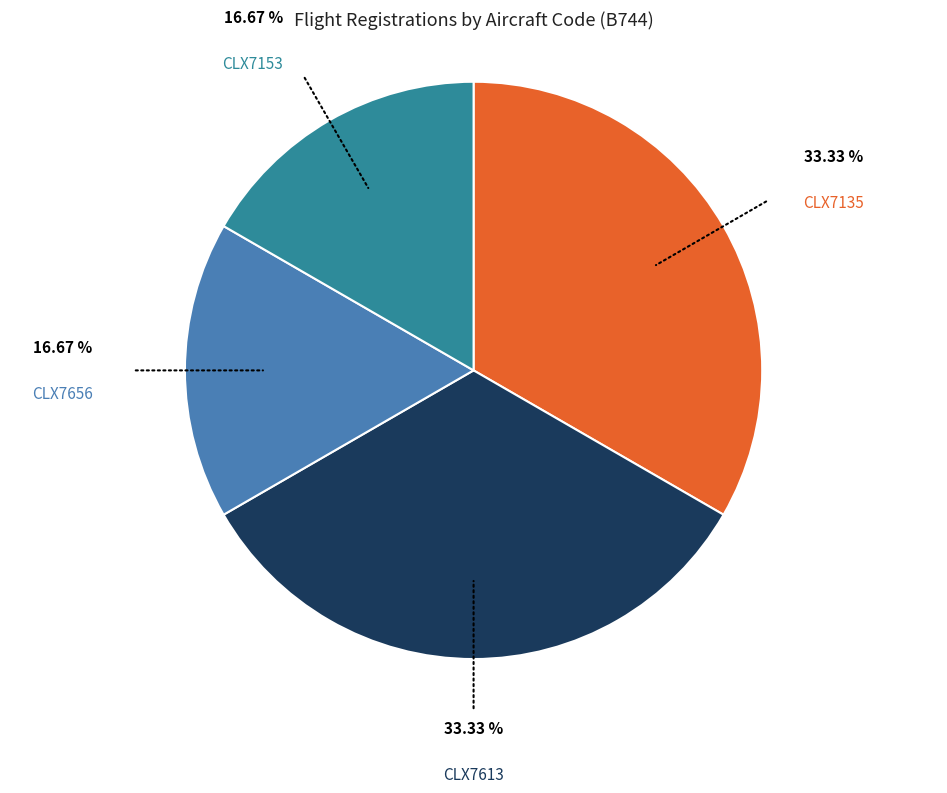

Does any single category account for the majority?

No